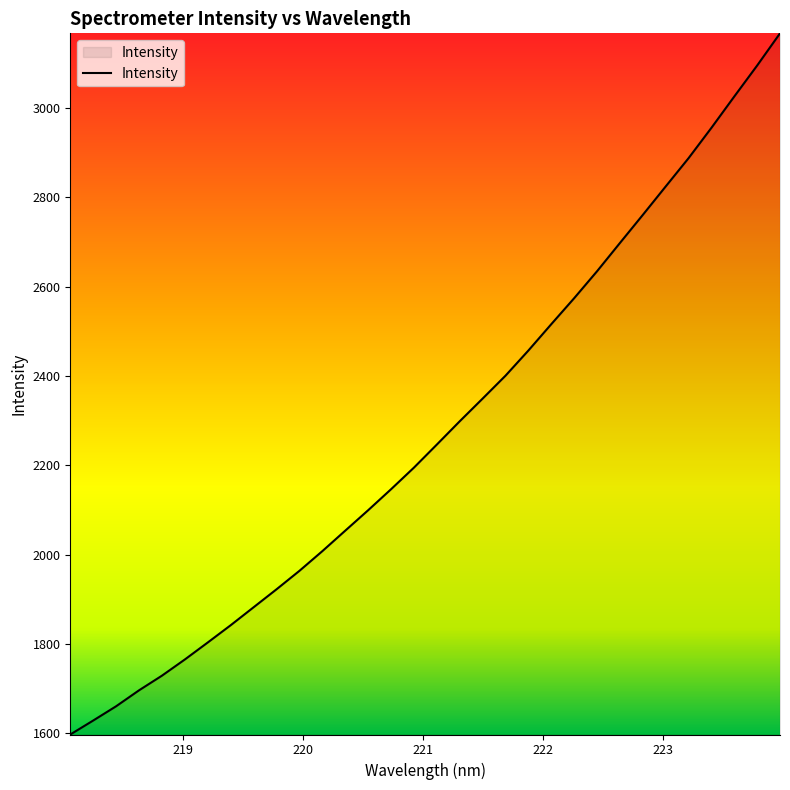

What is the difference between the maximum and minimum values?

1570.7